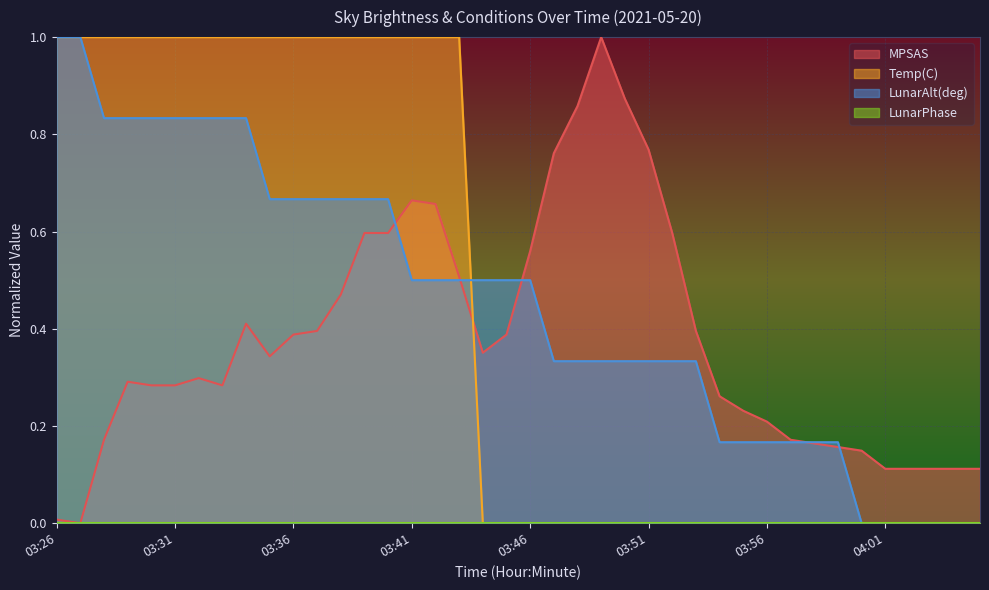

What is the sum of all Temp(C) values?

18.0